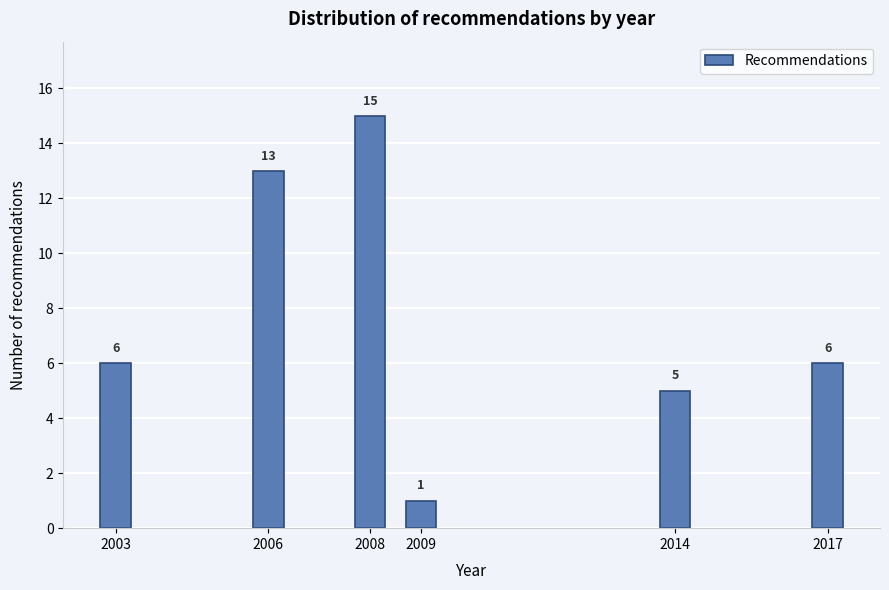

Reading left to right, extract all data points from this chart.

2003=6	2006=13	2008=15	2009=1	2014=5	2017=6